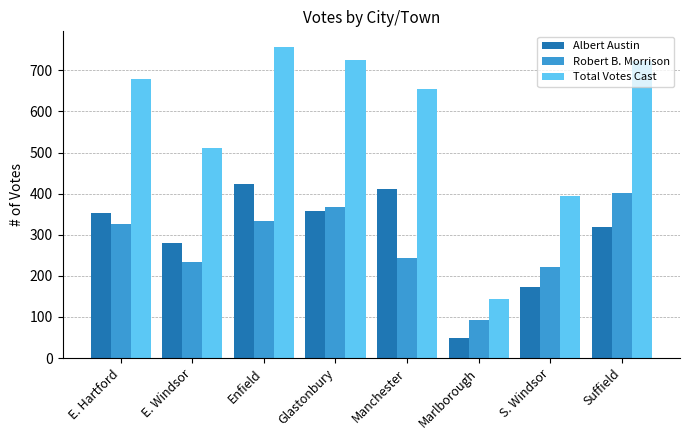

Which series has the widest spread of values?

Total Votes Cast